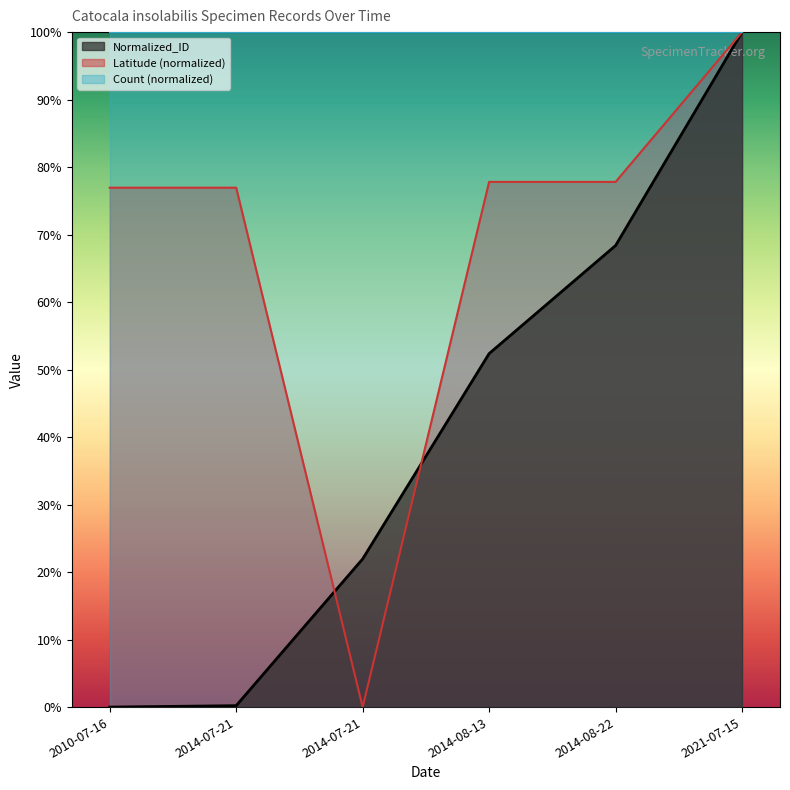

True or false: Latitude has more than 2 interior local peaks.

False